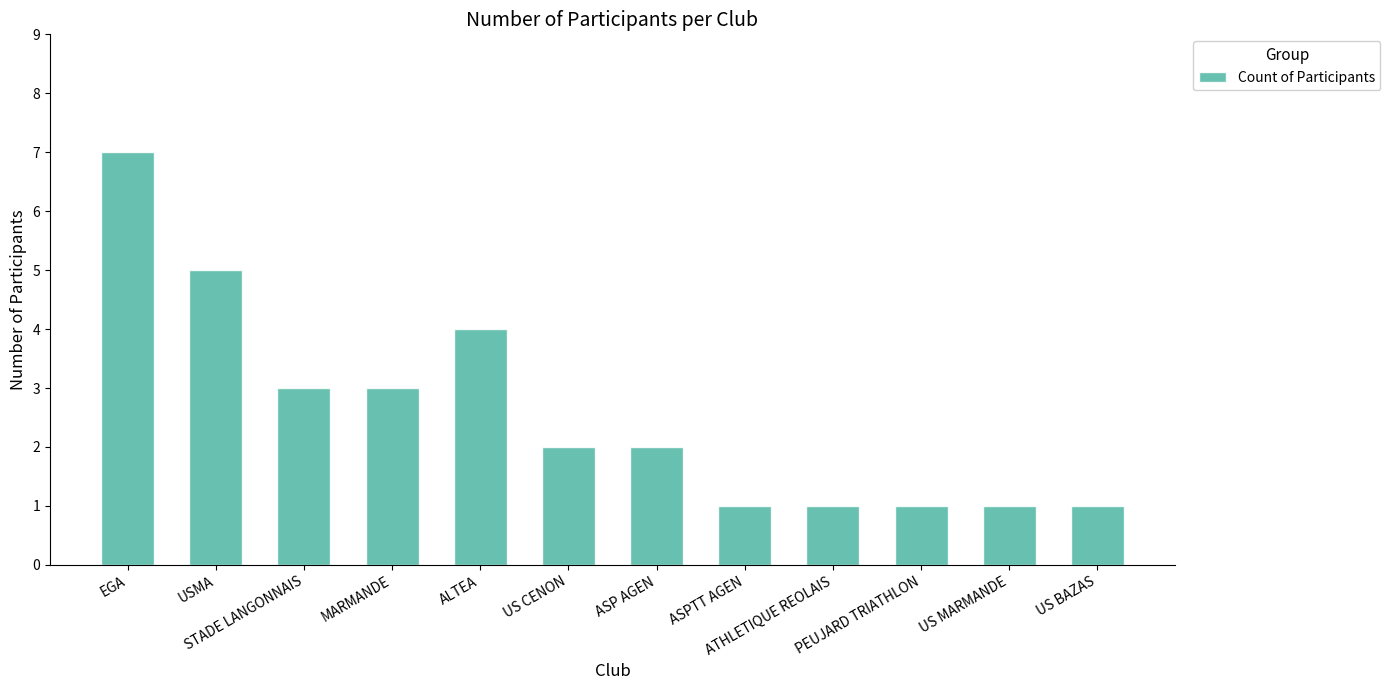

How many categories are shown in the chart?

12